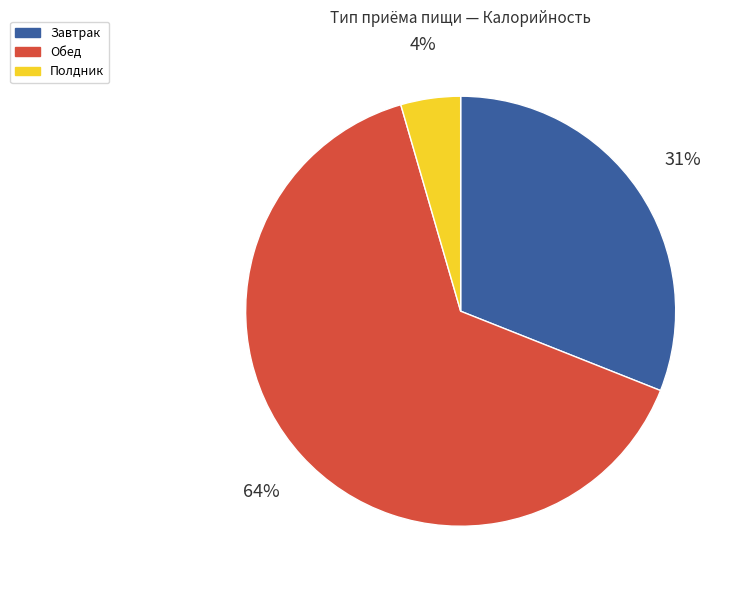

Which has a higher value, Обед or Полдник?

Обед